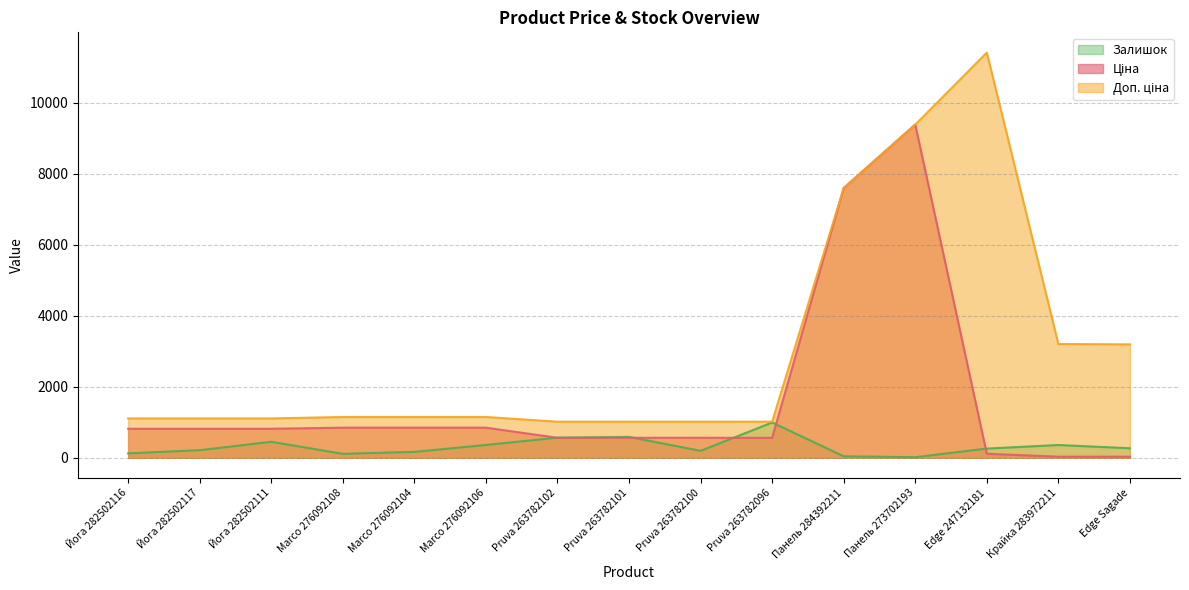

List the series in order of their peak value, highest first.

Доп. ціна, Ціна, Залишок